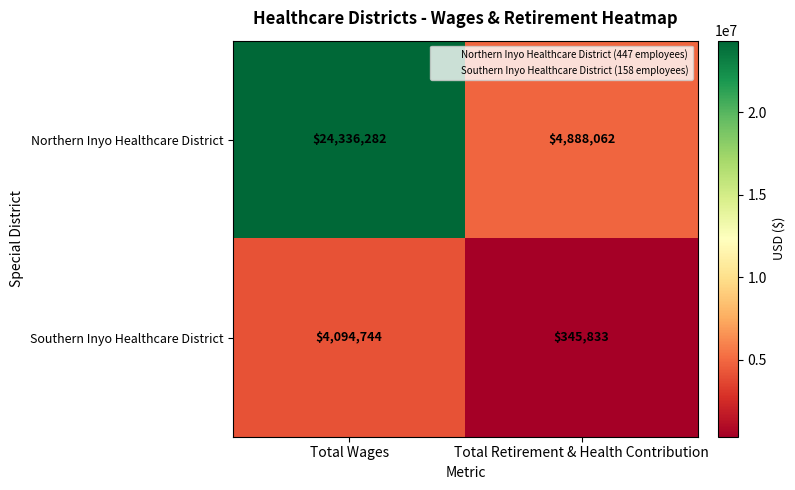

What value does the Northern Inyo Healthcare District series have at Total Wages, to the nearest 50?

24336300